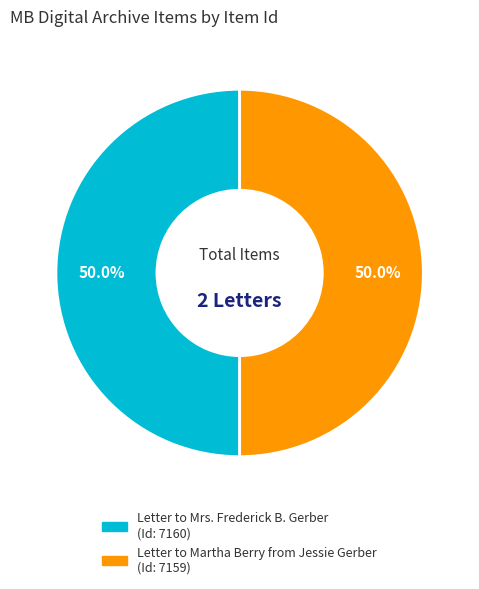

Is the sum of Letter to Martha Berry from Jessie Gerber and Letter to Mrs. Frederick B. Gerber greater than half?

Yes